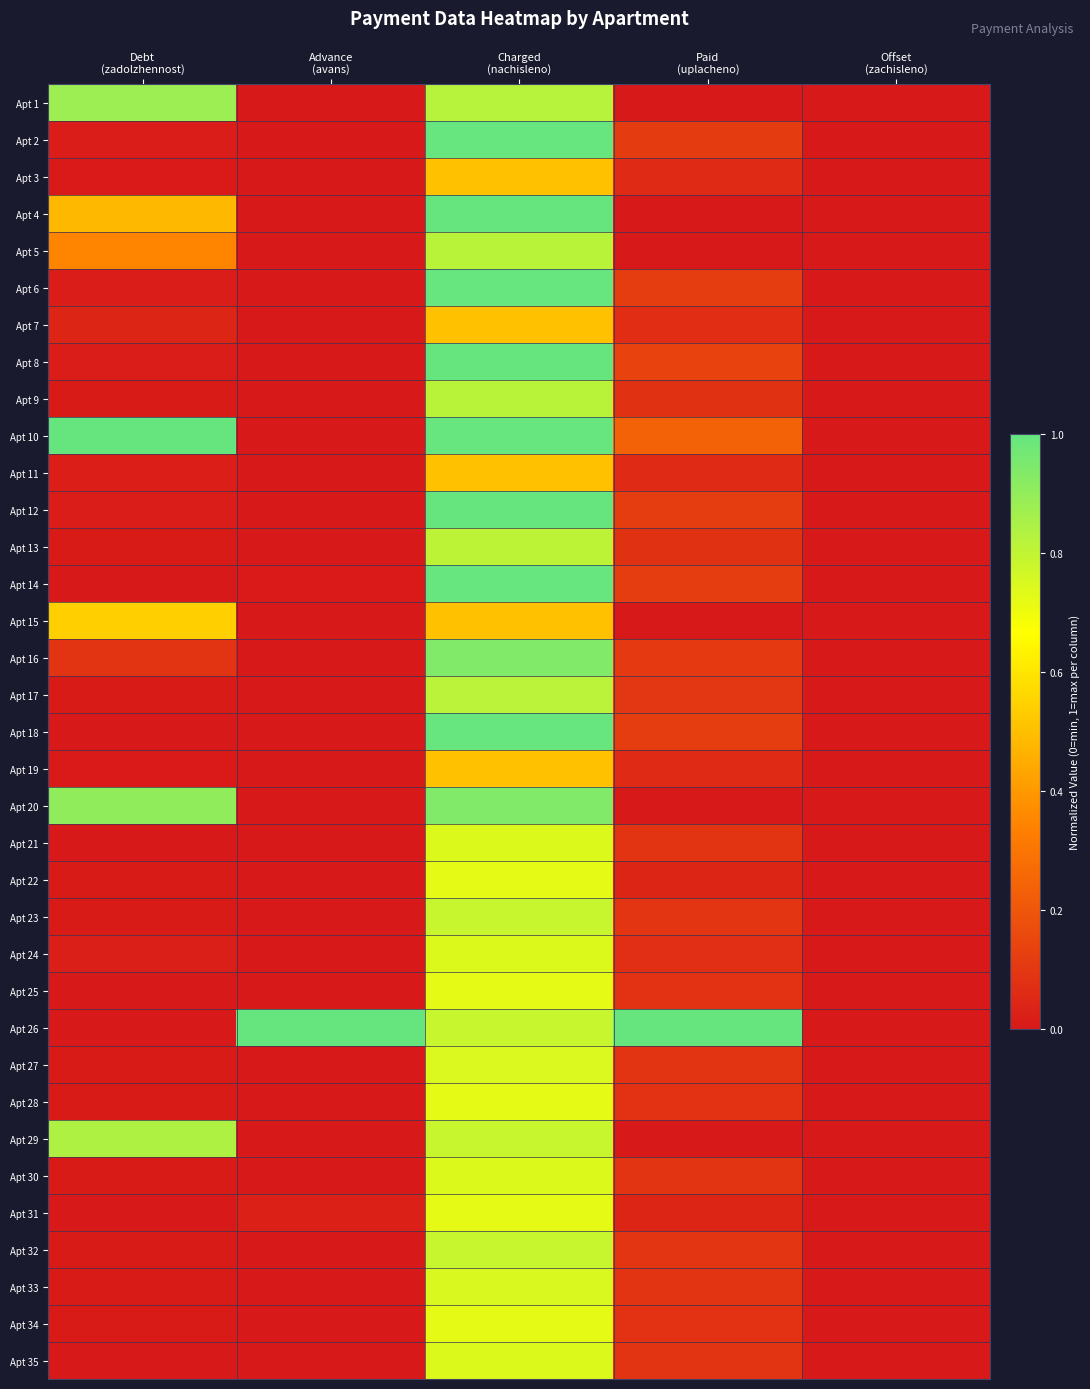

How many data points does each series have?

5